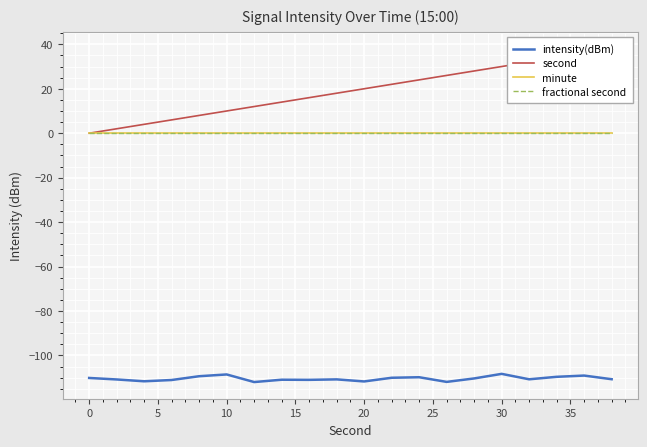

What are all the series names shown in the legend?

intensity(dBm), second, minute, fractional second